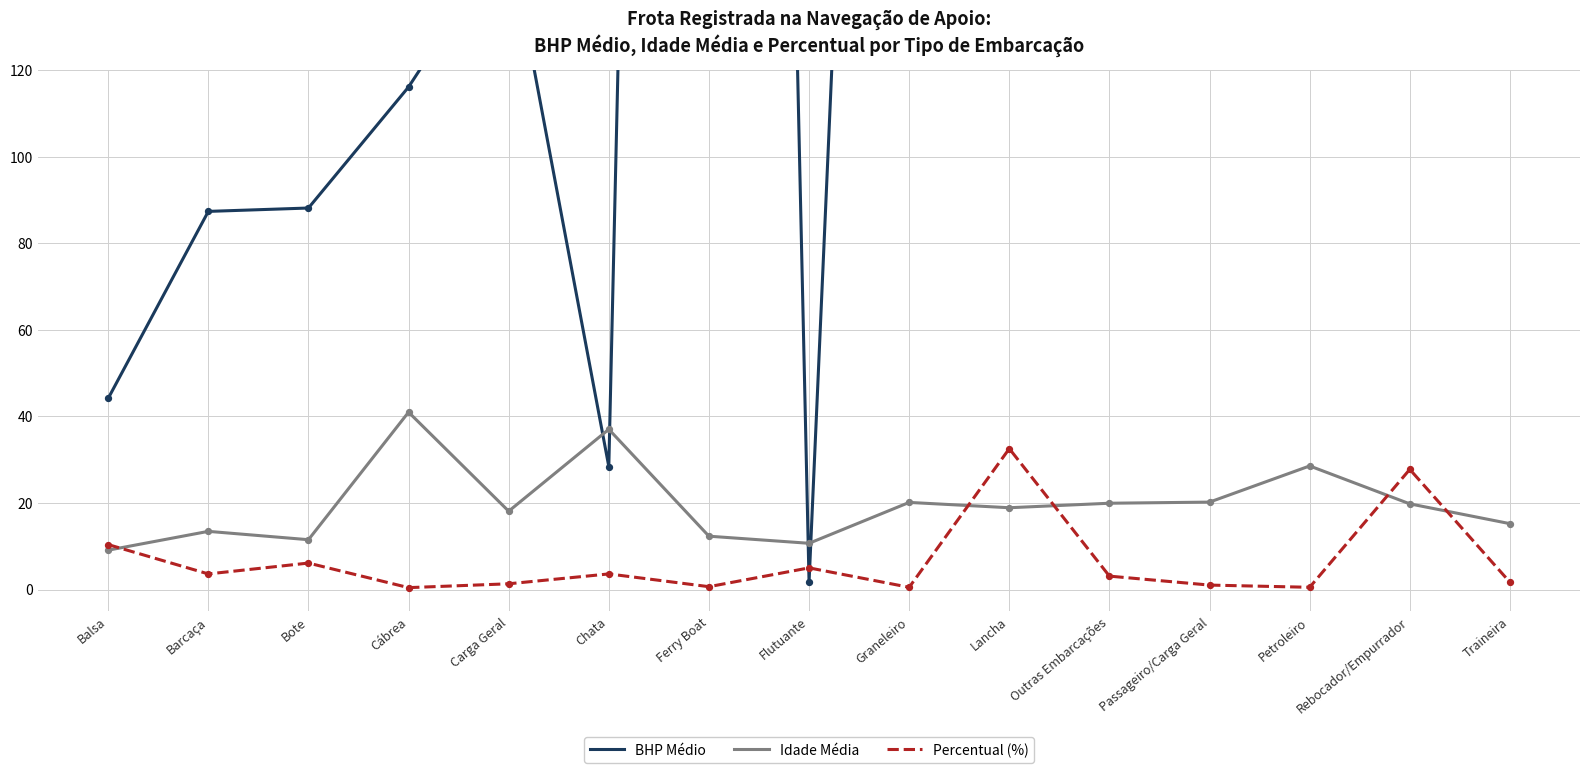

At which category is the sum across all series the highest?

Rebocador/Empurrador